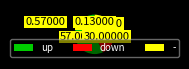

Does - represent more than half of the total?

No